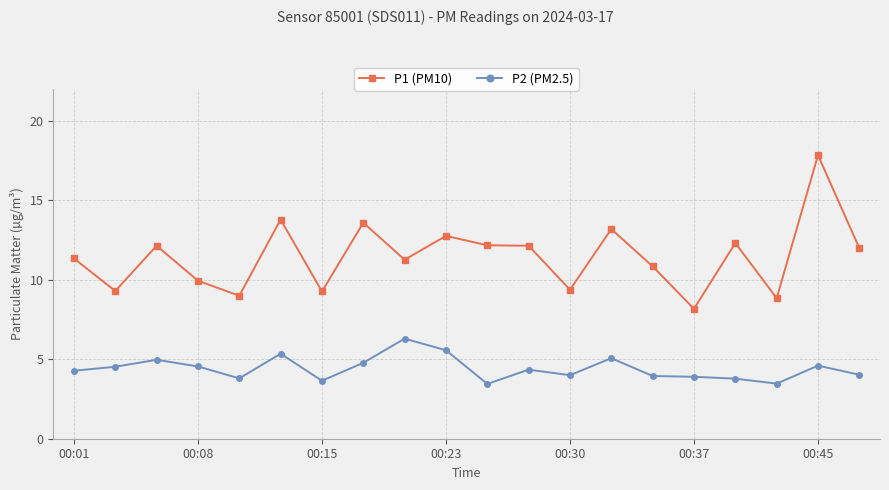

True or false: P2 (PM2.5) and P1 (PM10) cross at least once.

False